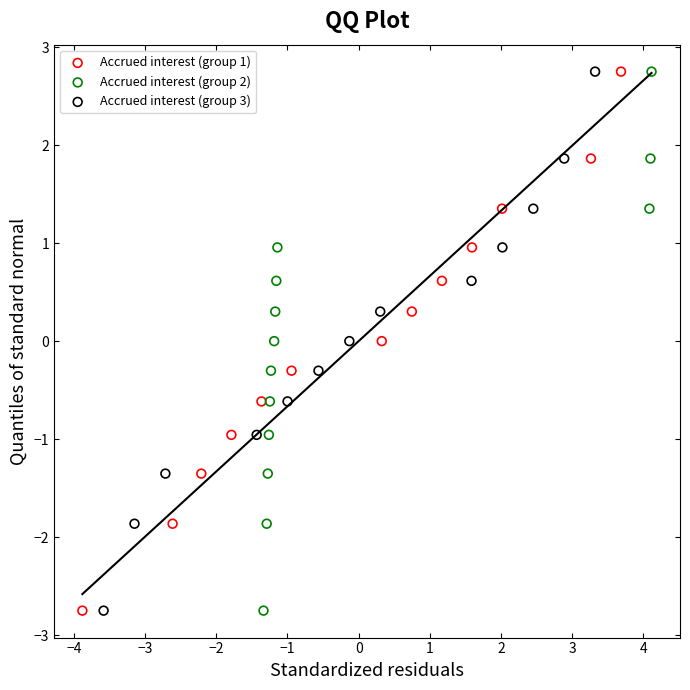

What are all the series names shown in the legend?

Accrued interest (group 1), Accrued interest (group 2), Accrued interest (group 3)